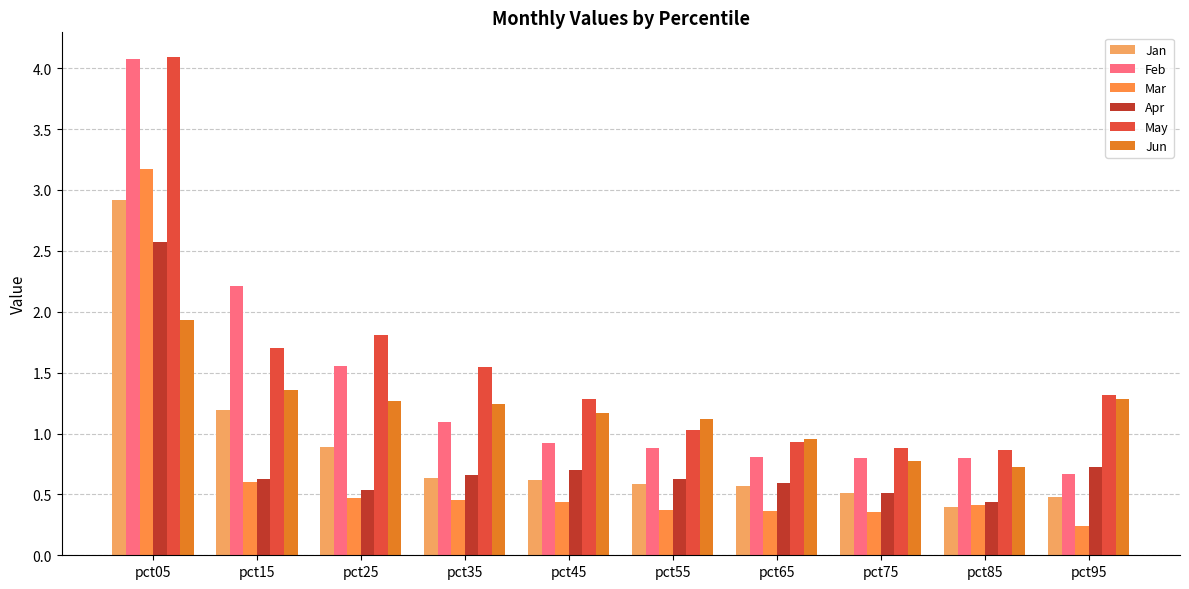

How many bars are there in total?

60